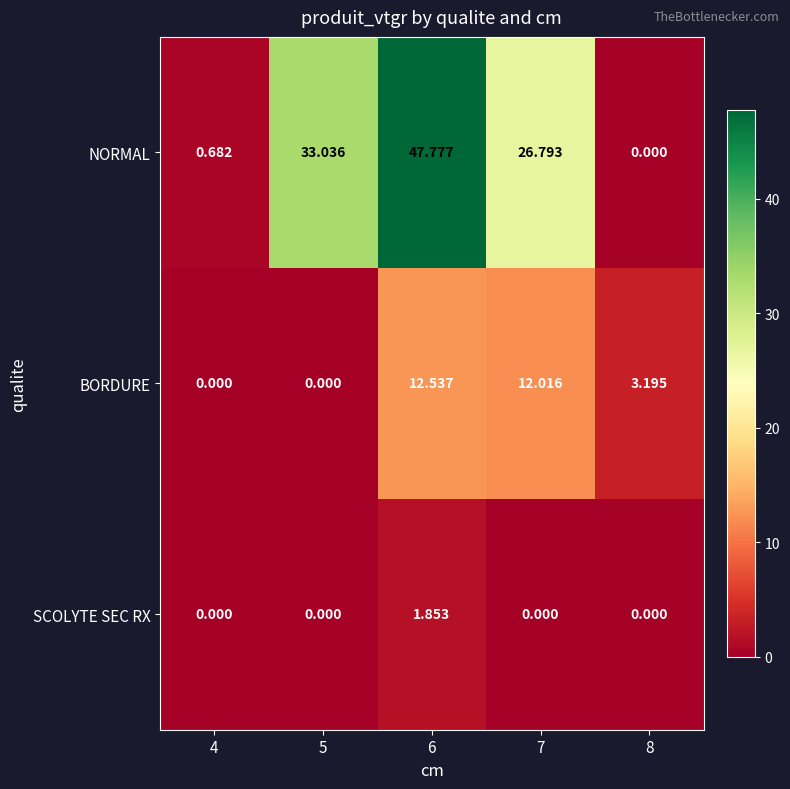

Which series has the largest range (max minus min)?

NORMAL